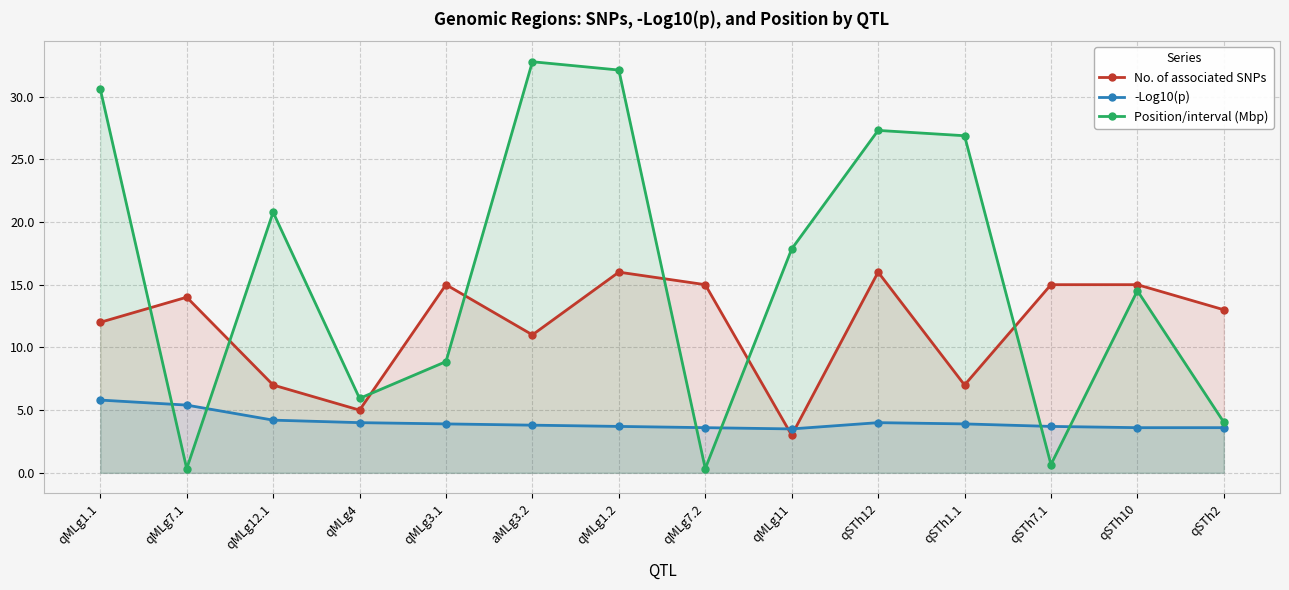

True or false: Position/interval (Mbp) has more than 2 interior local peaks.

True